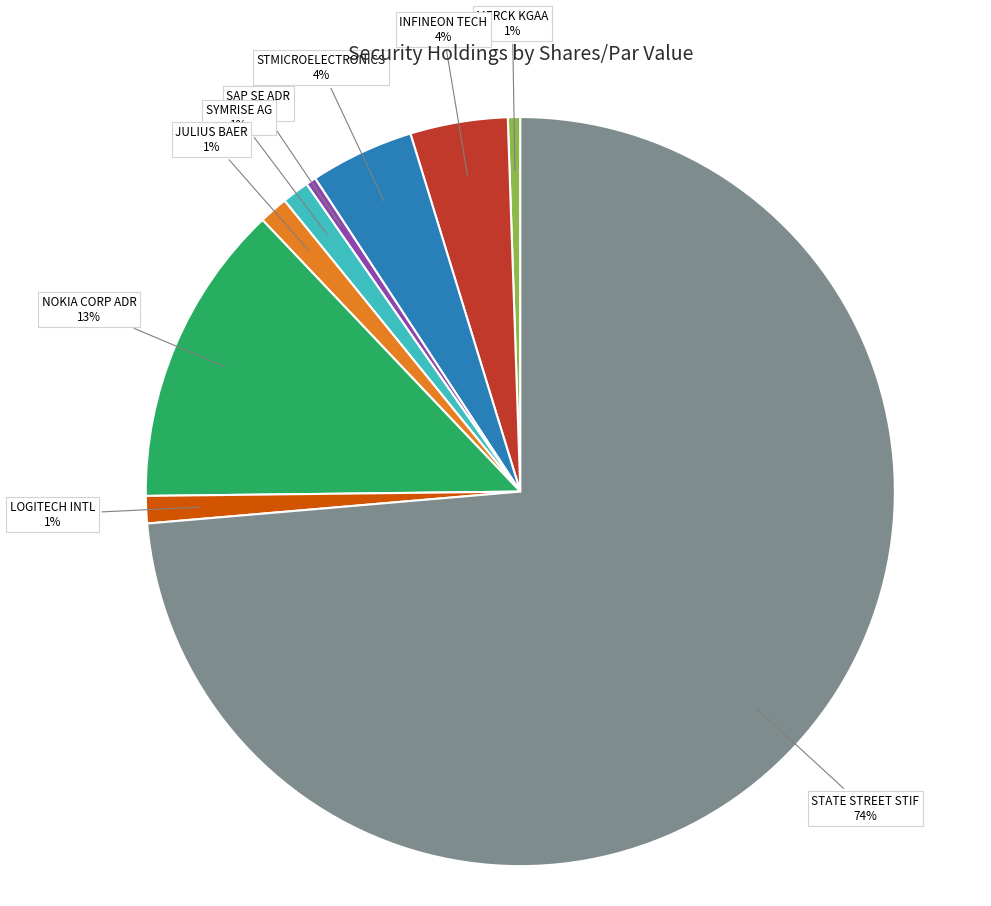

Is there a majority slice in this chart?

Yes